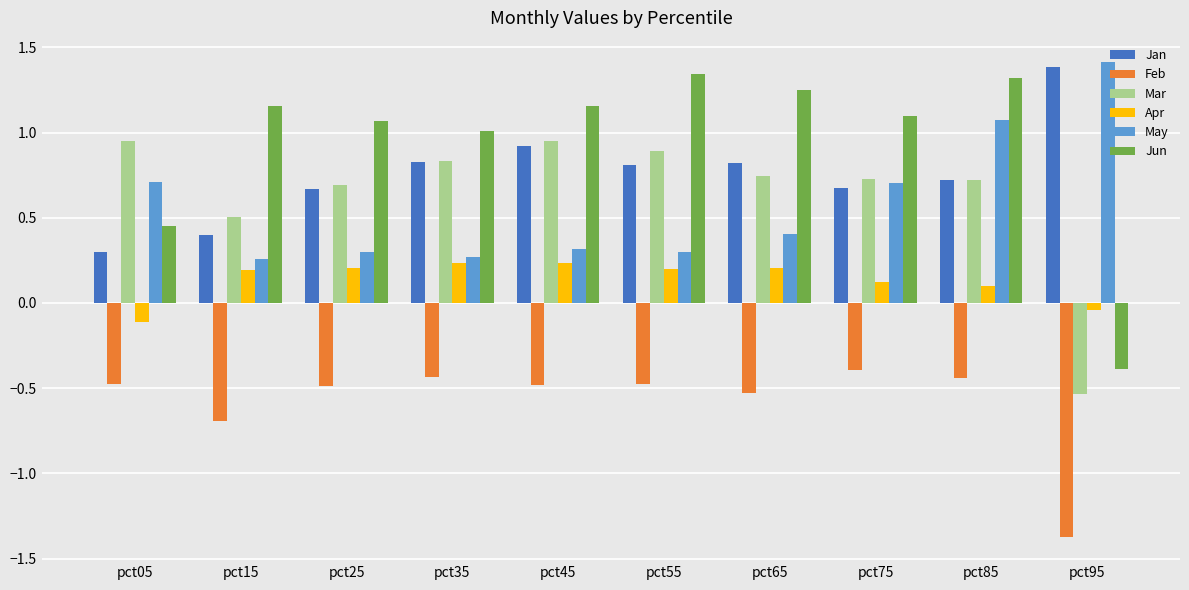

Between pct15 and pct65, which series saw the biggest shift?

Jan